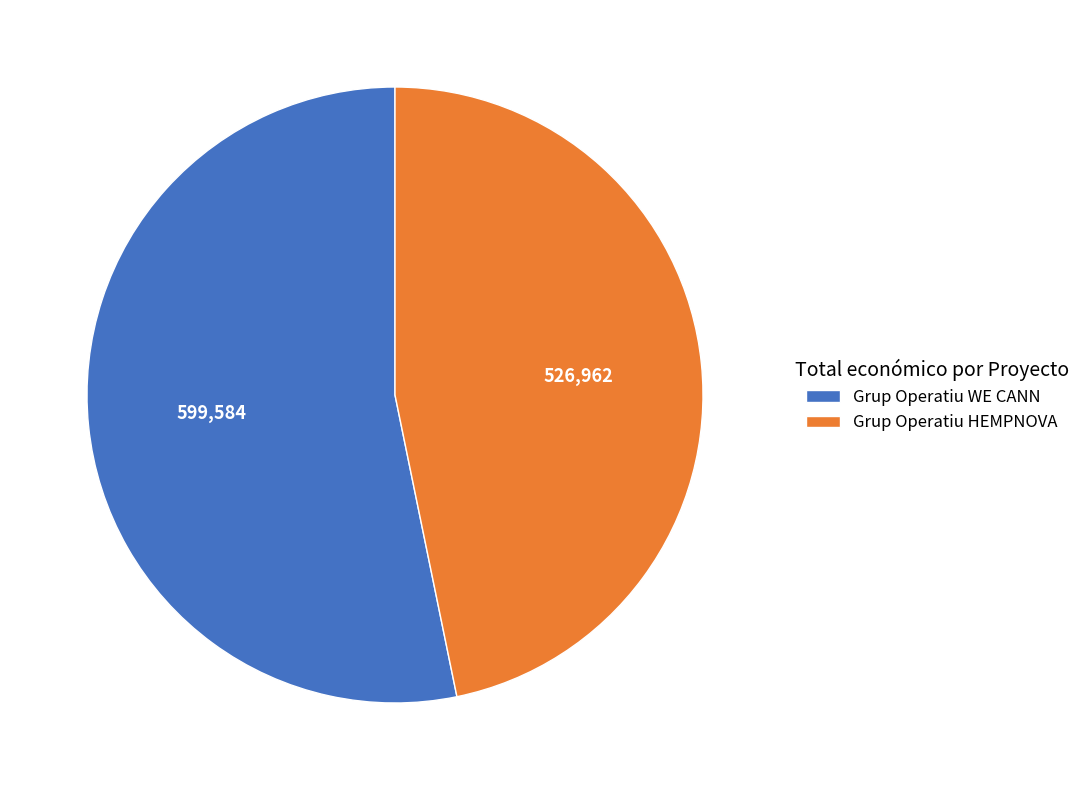

The Grup Operatiu HEMPNOVA slice represents 47% of the pie. True or false?

True